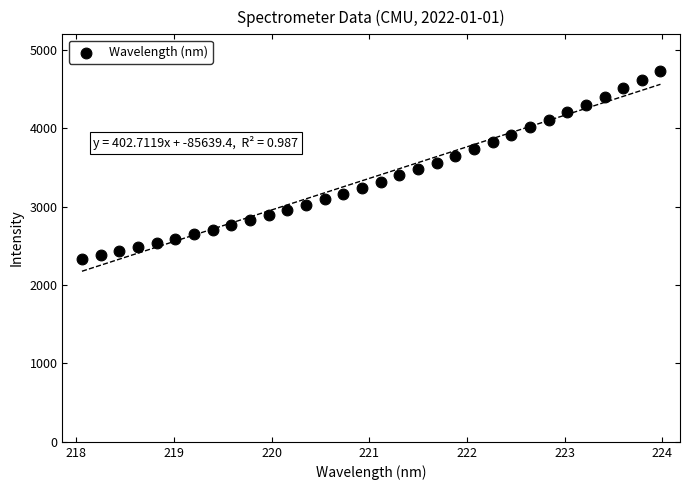

What is the range of X values (max minus min)?

5.9